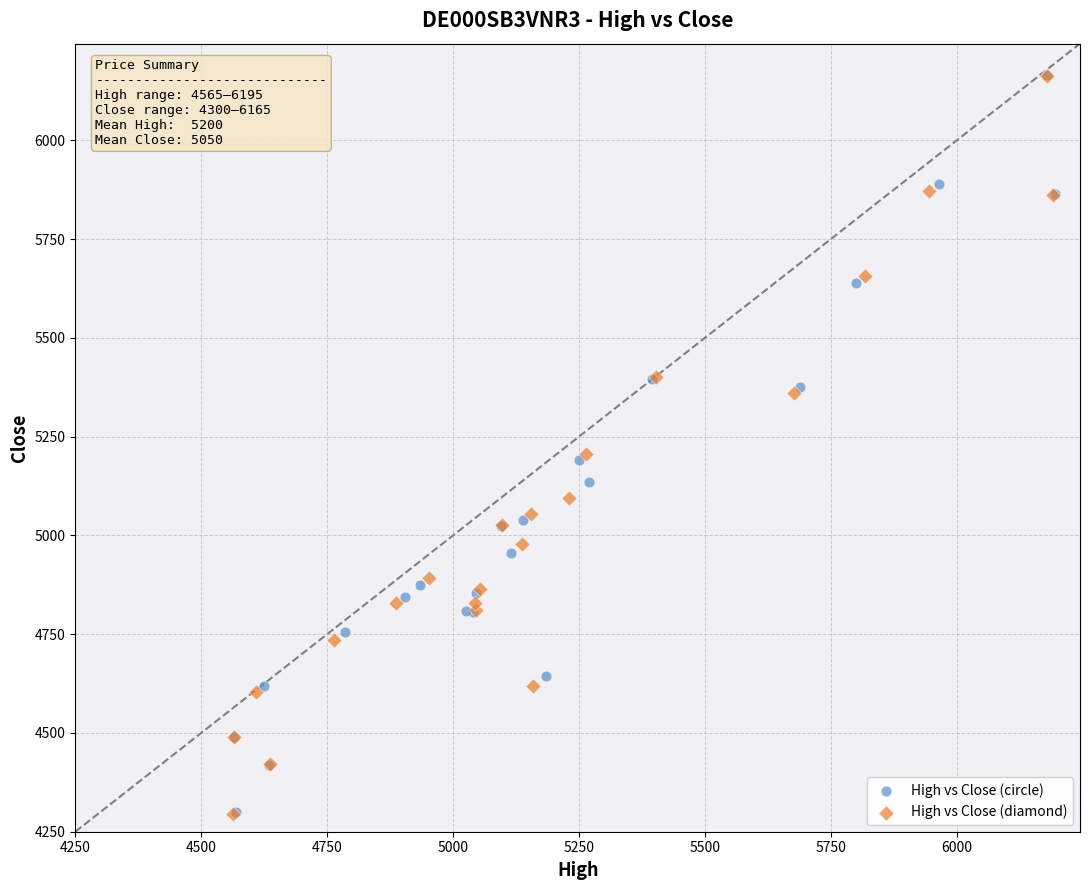

Which series has the widest spread of Y values?

High vs Close (diamond)